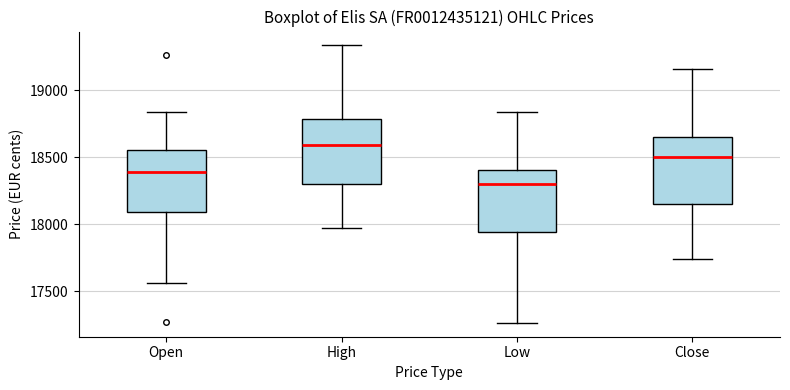

Reading left to right, transcribe this box plot: for each box, give where its median line is, the range the box spans, and where its two whiskers end, as read against the y-axis. The values are not printed on the chart, so give them approximately, as read against the axis.

Open: median 18400, box 18100 to 18550, whiskers 17550 to 18850
High: median 18600, box 18300 to 18800, whiskers 18000 to 19350
Low: median 18300, box 17950 to 18400, whiskers 17250 to 18850
Close: median 18500, box 18150 to 18650, whiskers 17750 to 19150